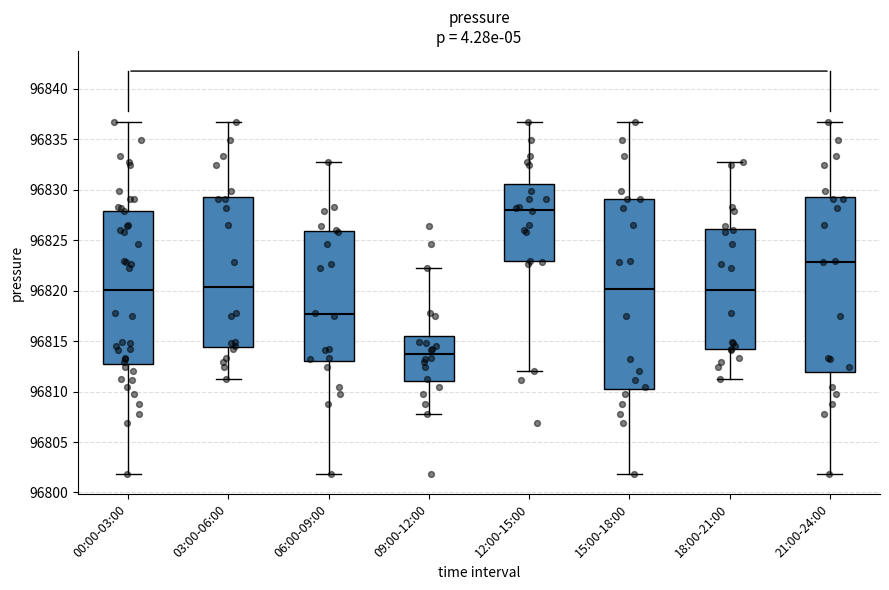

Comparing the boxes themselves (not the whiskers), which one is the tallest?

15:00-18:00